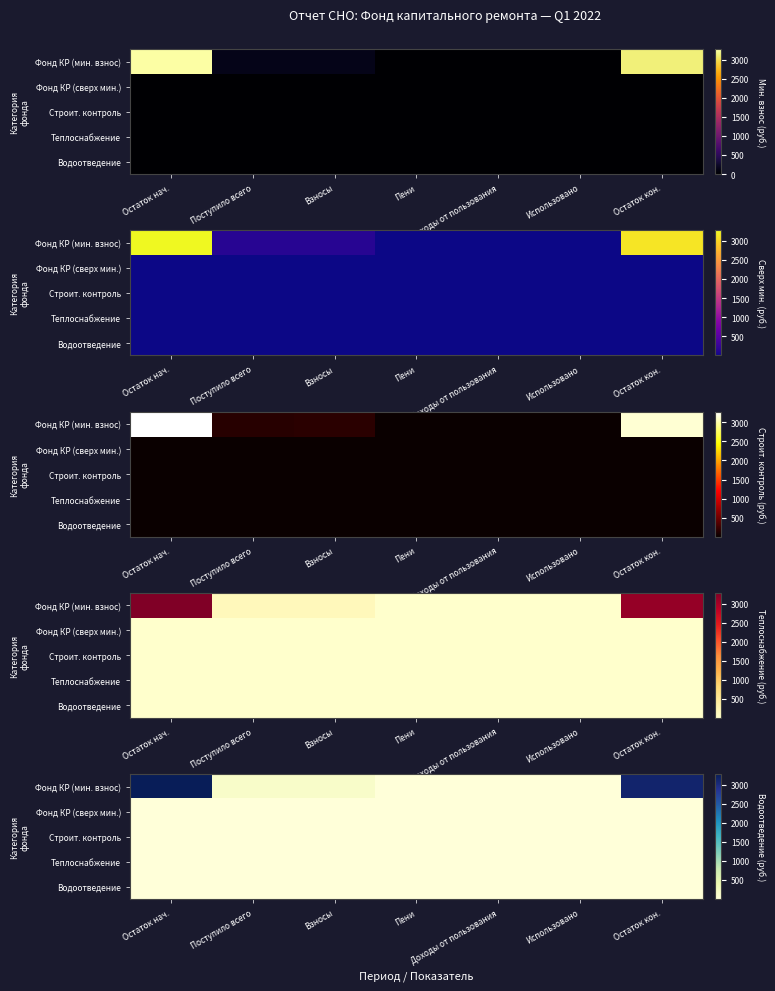

What is the difference between the highest and lowest values at Поступило всего?

153.3